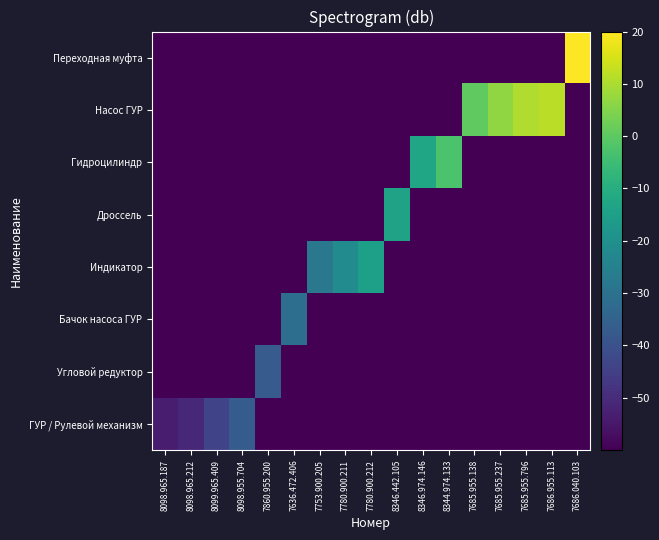

Between 7780.900.211 and 8344.974.133, which is larger?

8344.974.133